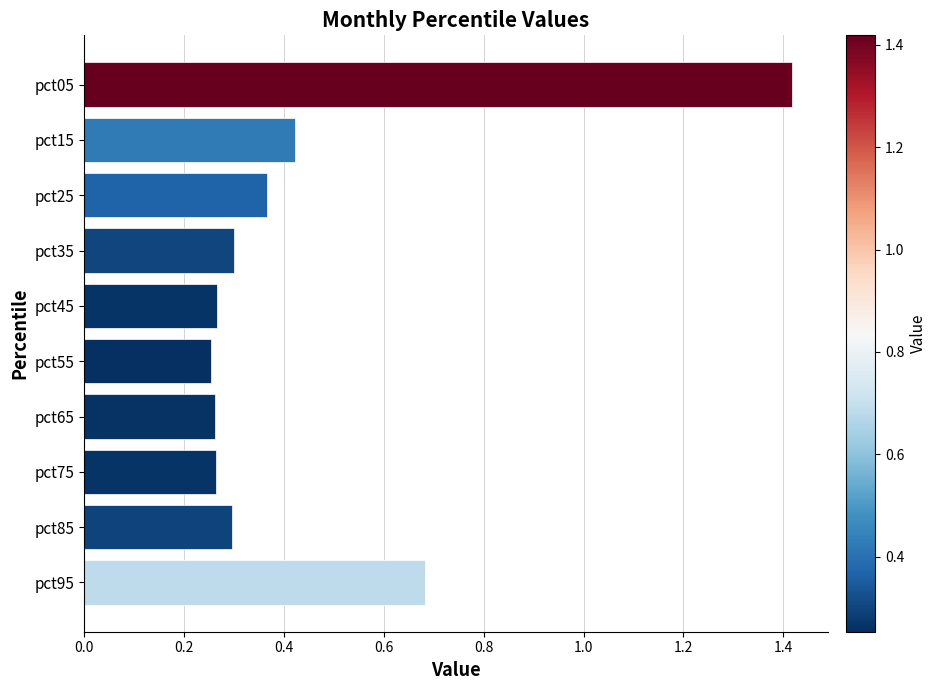

Count the values in the range 0 to 1.

9